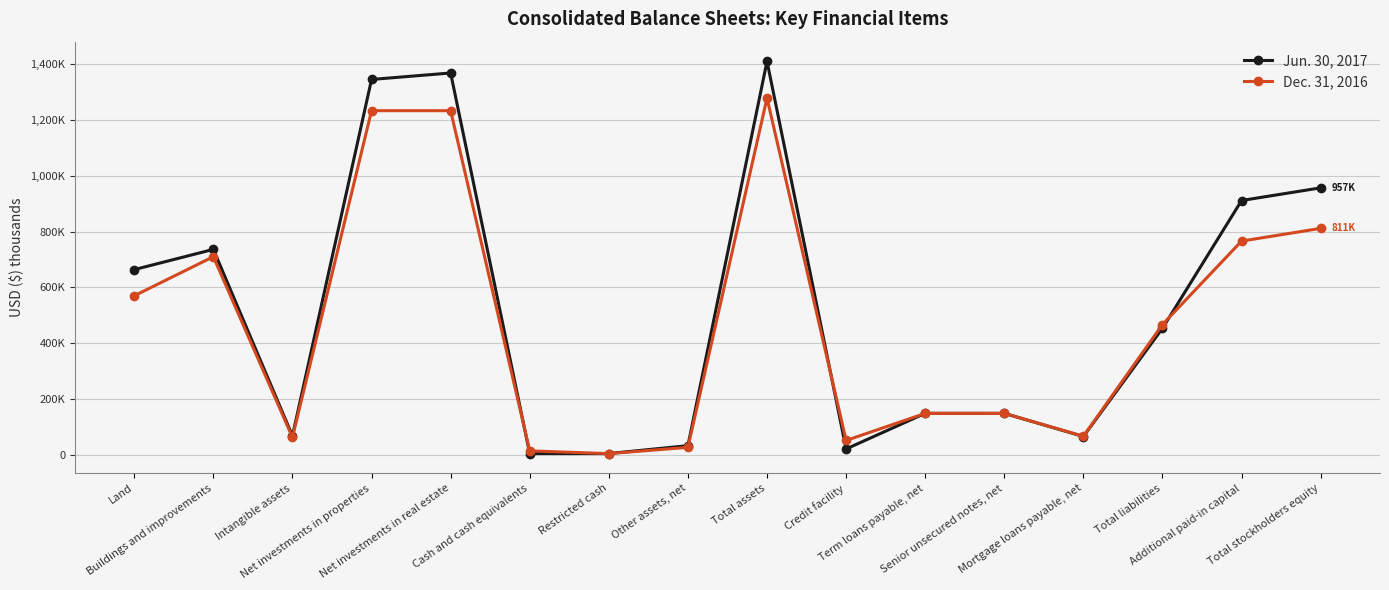

What is the minimum value for Dec. 31, 2016?

4270